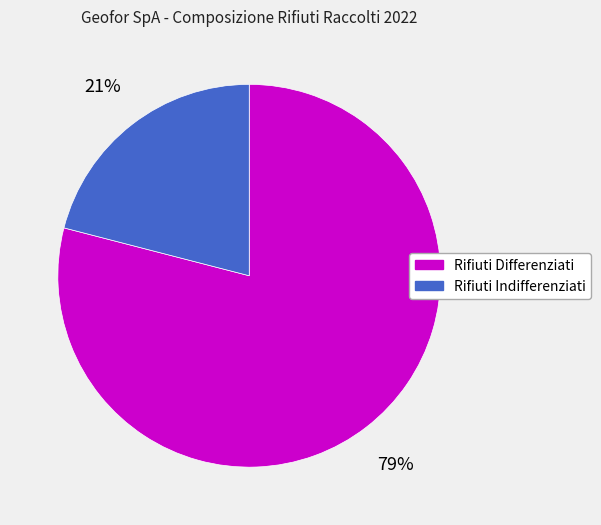

To the nearest percent, what is the difference between the largest and smallest slice percentages?

58%